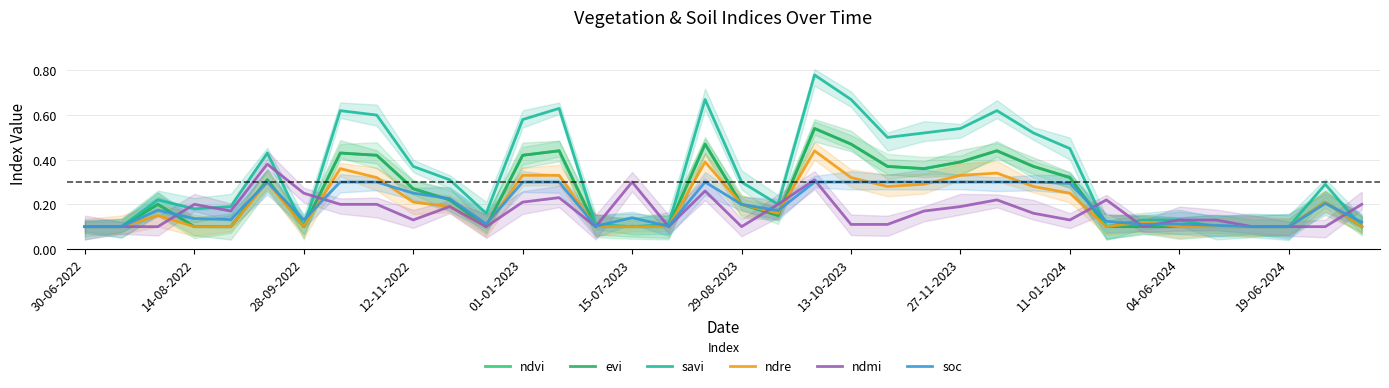

How many interior local valleys does the evi series have?

4